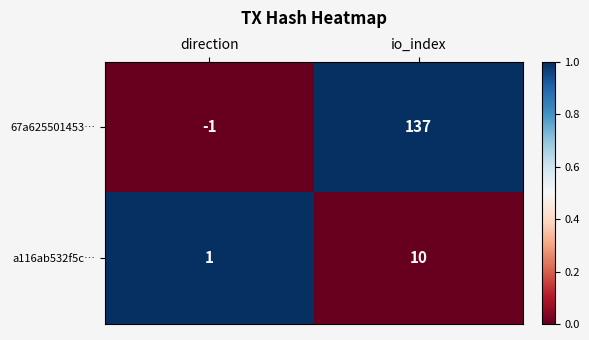

How many categories are shown in the chart?

2